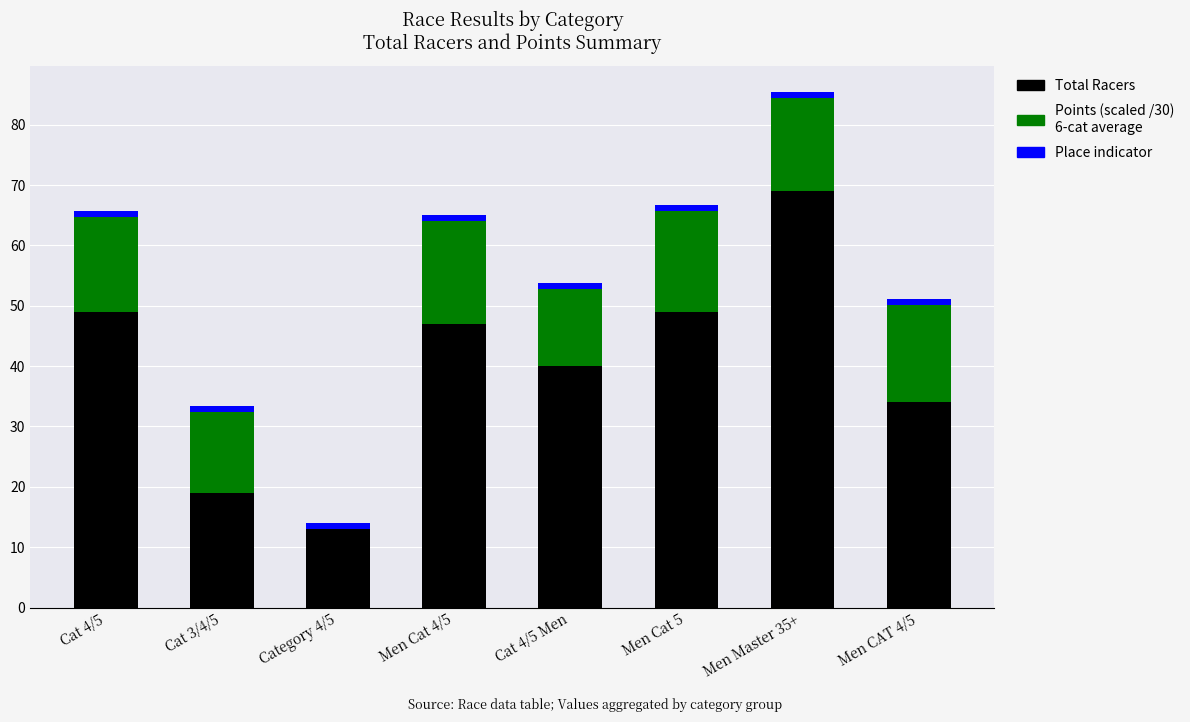

How many categories are shown in the chart?

8